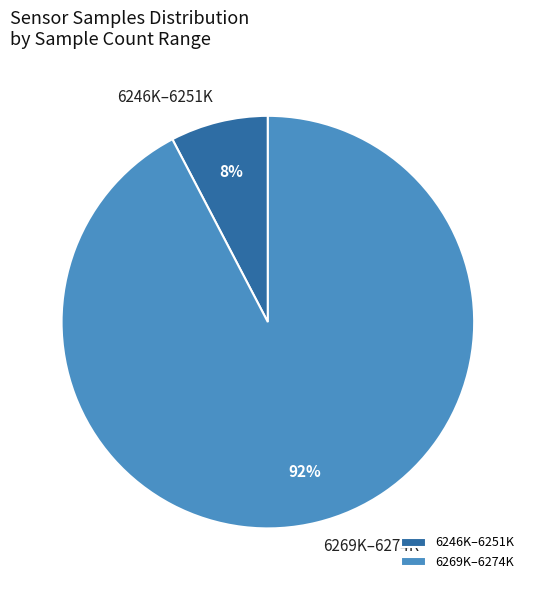

Does any single category account for the majority?

Yes